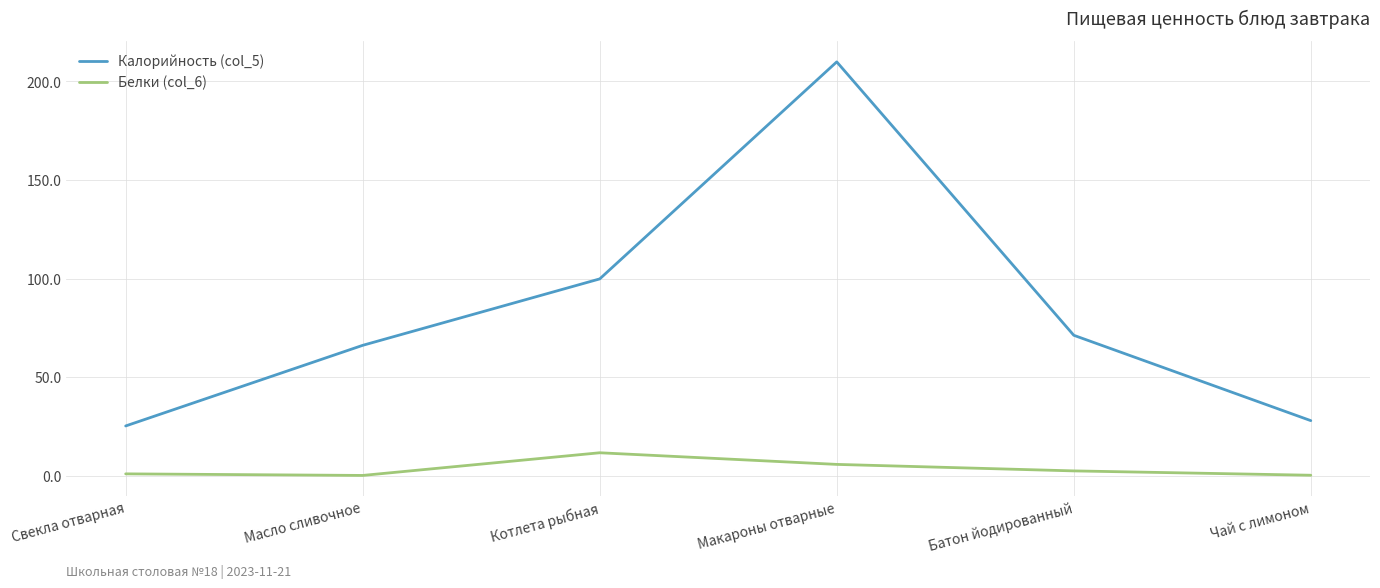

What is the total value across all series at Батон йодированный?

73.6